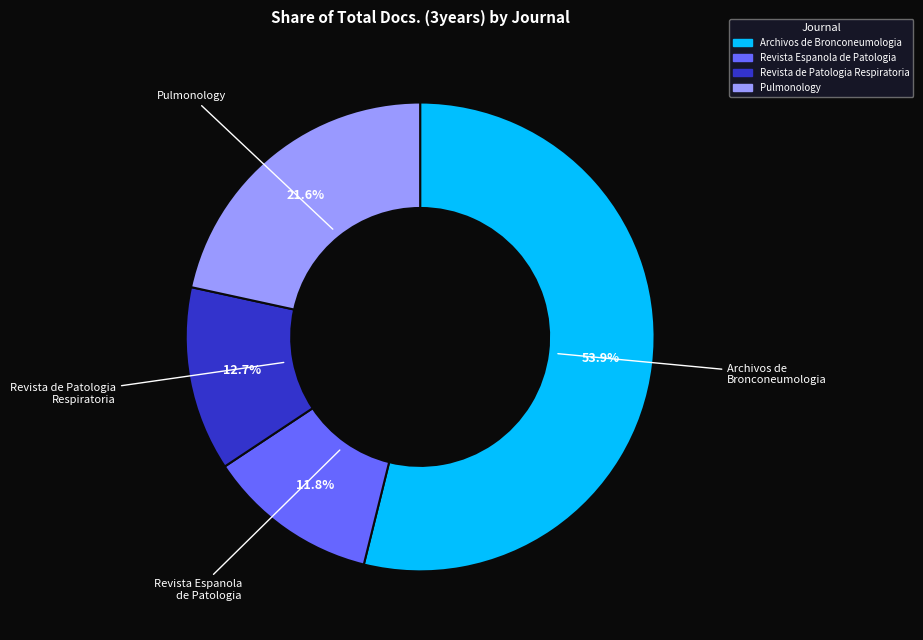

To the nearest percent, what percentage of the pie is Revista de Patologia Respiratoria?

13%